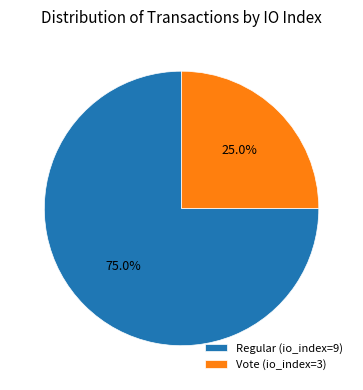

Is it true that Vote (io_index=3) is 10% of the pie?

False